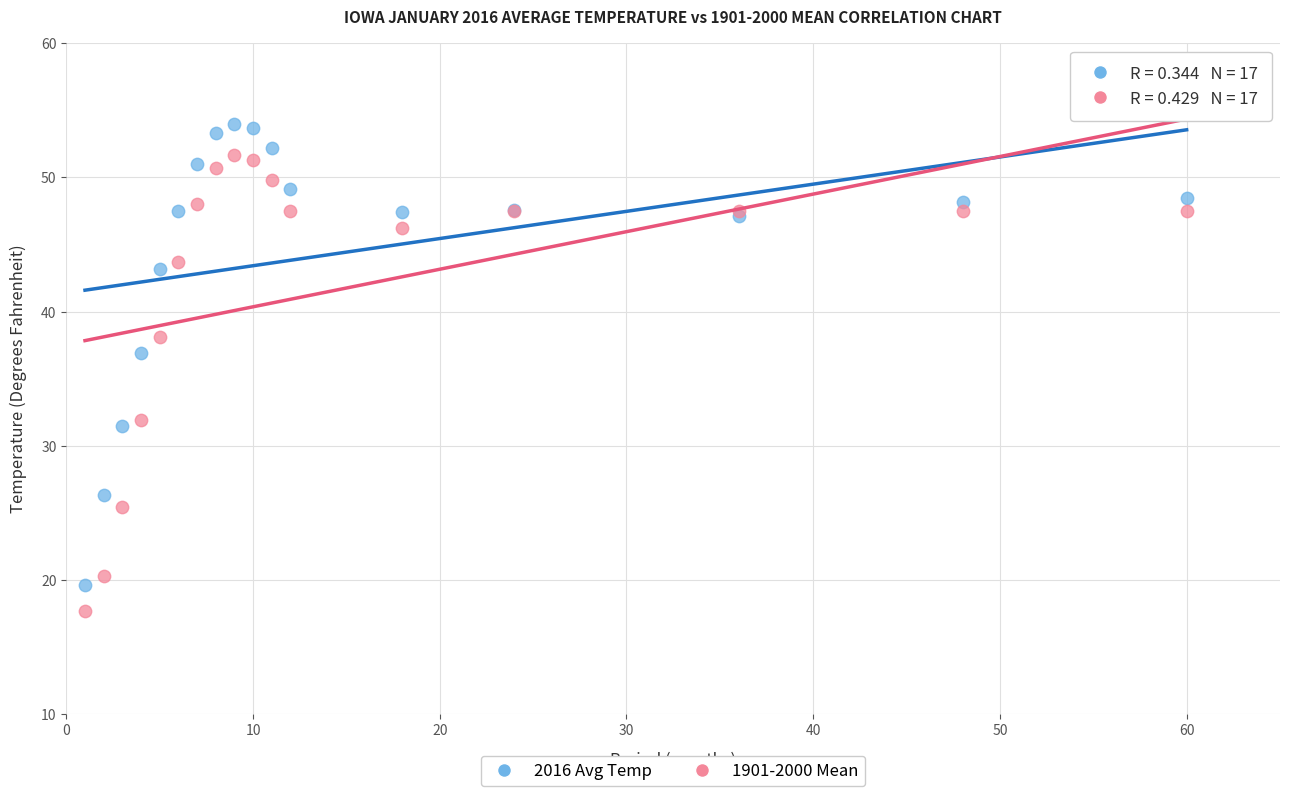

Which series contains the highest Y value?

2016 Avg Temp